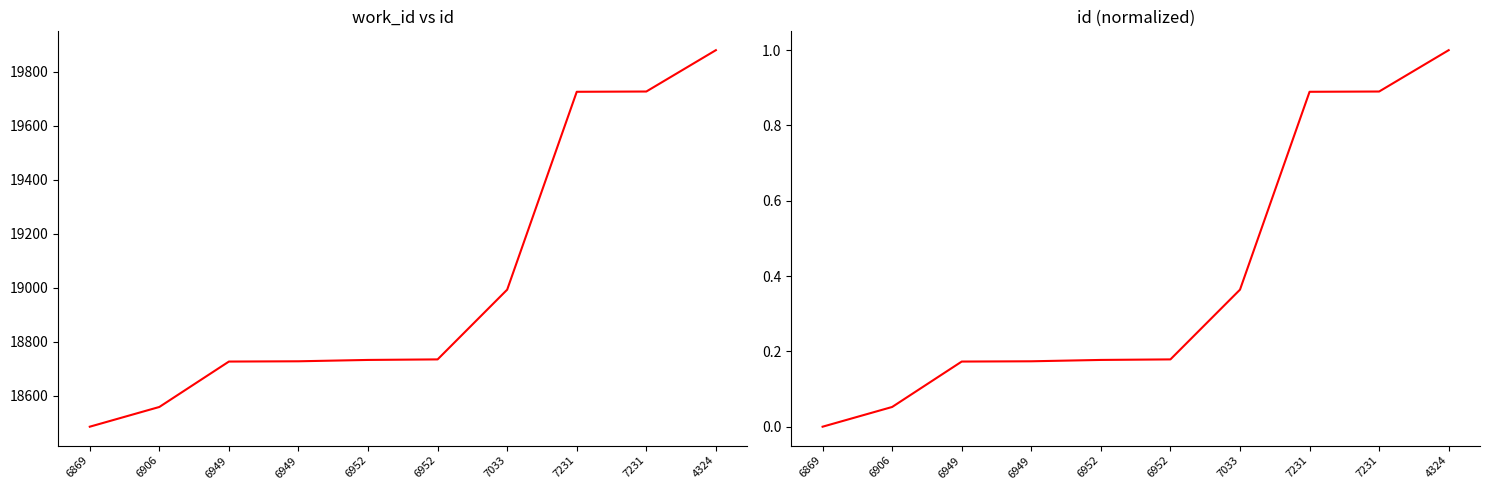

Reading left to right, extract all data points from this chart.

id: 18486.0	18559.0	18727.0	18728.0	18733.0	18735.0	18993.0	19725.0	19726.0	19879.0
id (normalized): 0.0	0.1	0.2	0.2	0.2	0.2	0.4	0.9	0.9	1.0